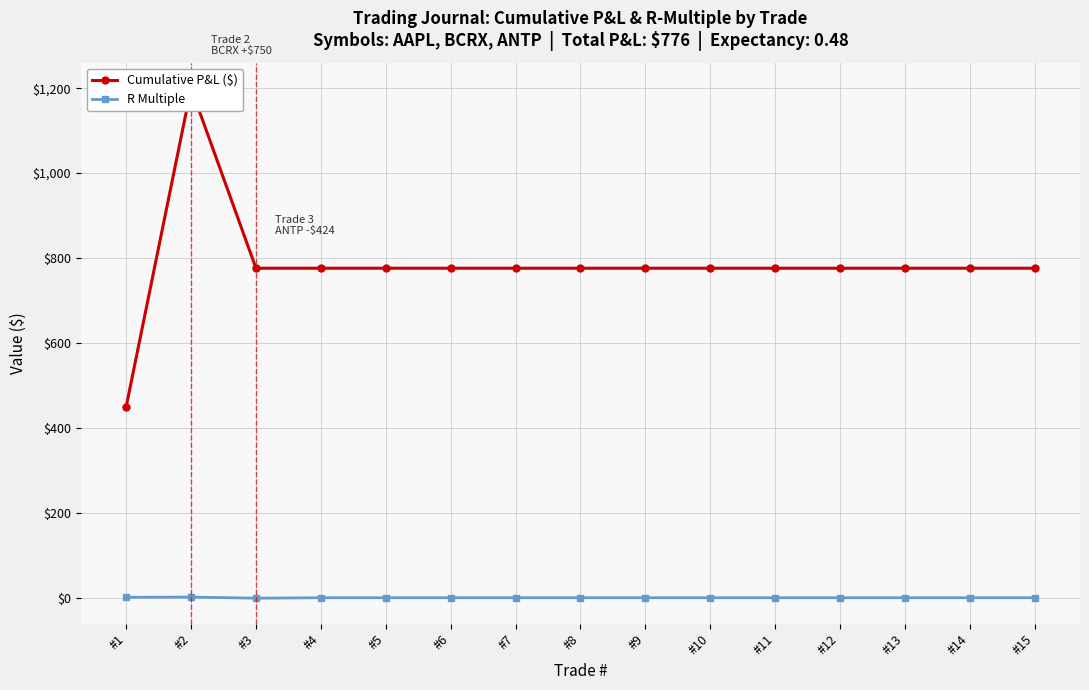

What are all the series names shown in the legend?

Cumulative P&L ($), R Multiple